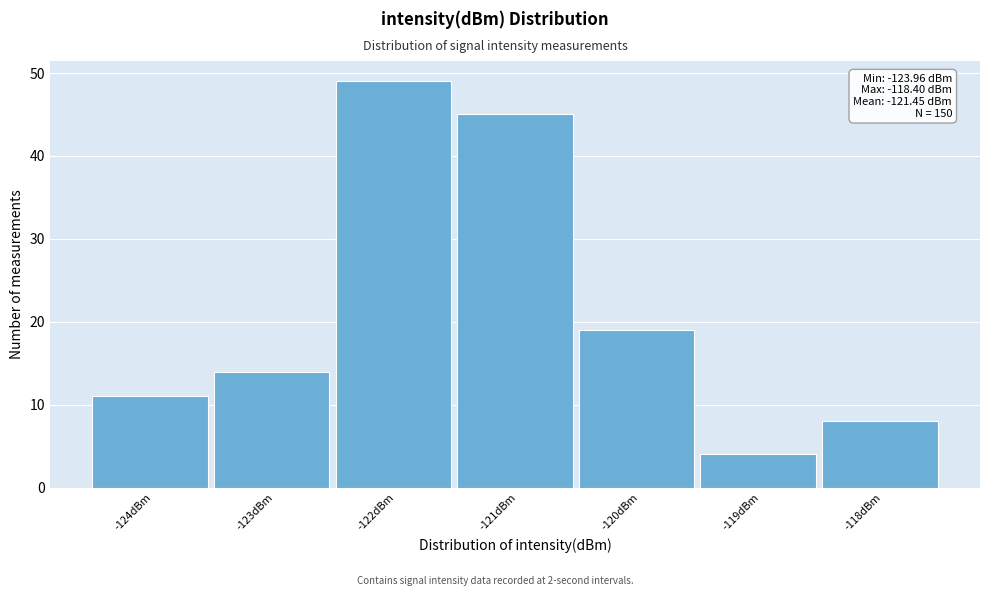

Over which range of the x-axis is the bar tallest?

-122.5 to -121.5